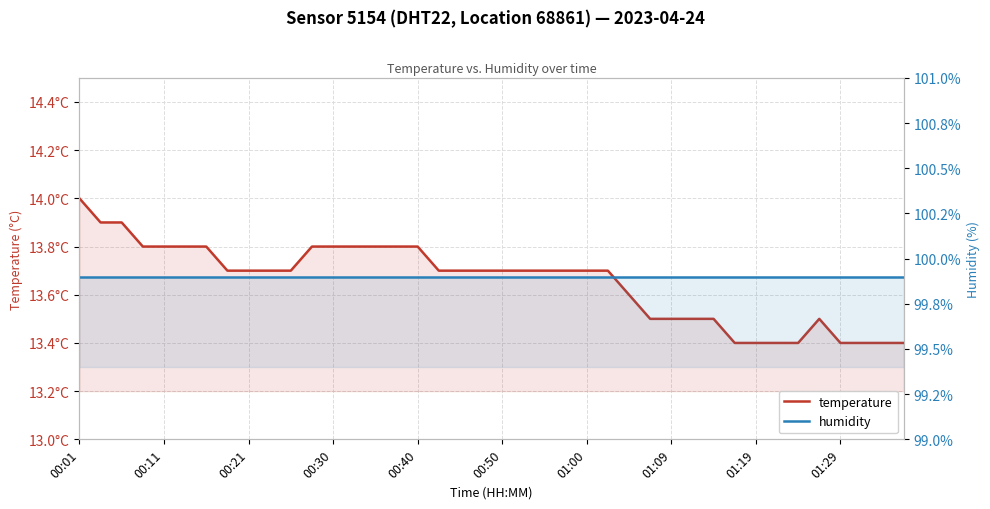

List the series in order of their peak value, lowest first.

temperature, humidity